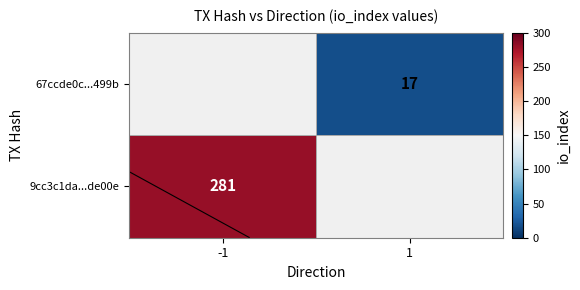

List the labels in order of 9cc3c1da...de00e value, smallest first.

-1, 1